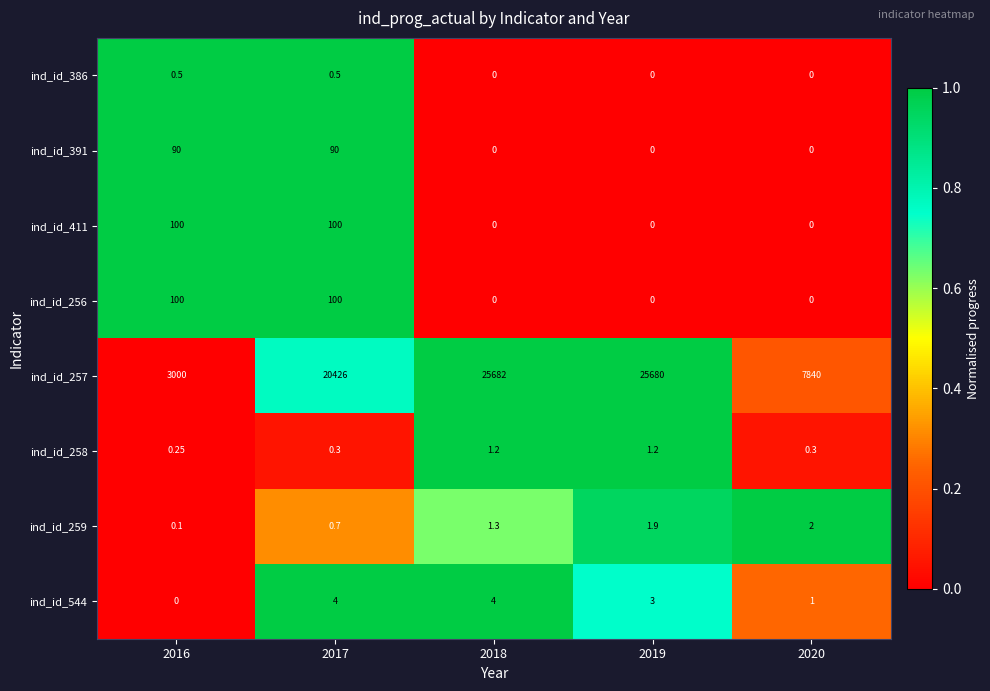

Is the value of ind_id_257 at 2017 greater than the value of ind_id_411 at 2017?

Yes